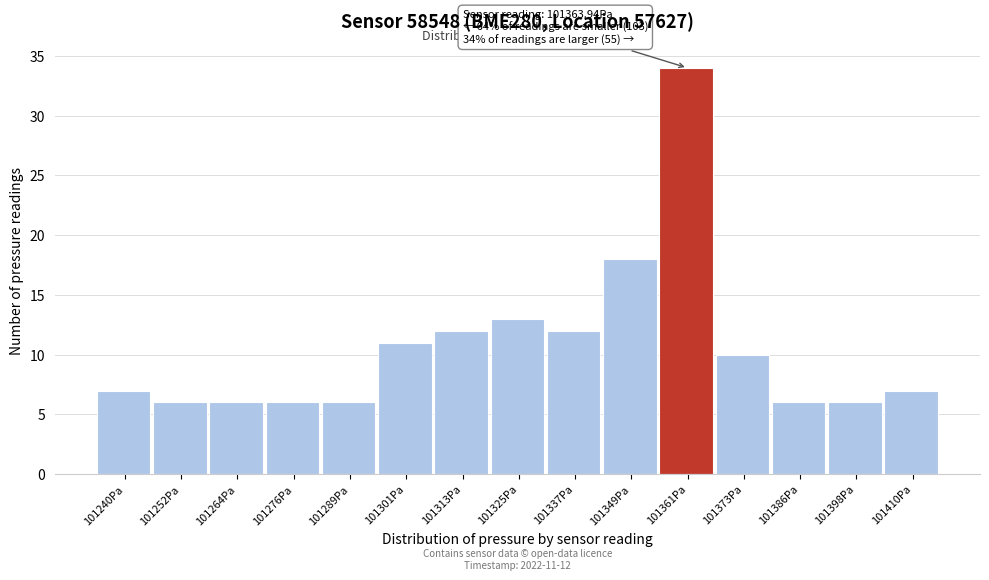

Reading left to right, transcribe all the data shown in this chart.

7	6	6	6	6	11	12	13	12	18	34	10	6	6	7